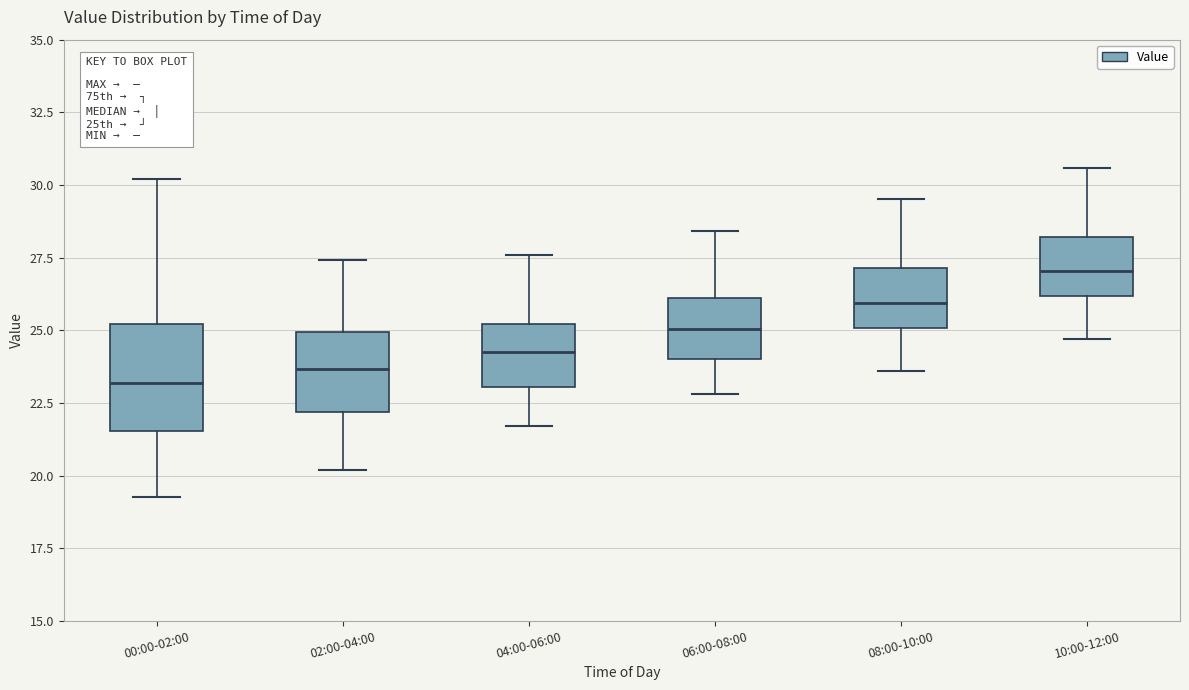

Reading left to right, transcribe this box plot: for each box, give where its median line is, the range the box spans, and where its two whiskers end, as read against the y-axis. The values are not printed on the chart, so give them approximately, as read against the axis.

00:00-02:00: median 23.0, box 21.5 to 25.0, whiskers 19.5 to 30.0
02:00-04:00: median 23.5, box 22.0 to 25.0, whiskers 20.0 to 27.5
04:00-06:00: median 24.5, box 23.0 to 25.0, whiskers 21.5 to 27.5
06:00-08:00: median 25.0, box 24.0 to 26.0, whiskers 23.0 to 28.5
08:00-10:00: median 26.0, box 25.0 to 27.0, whiskers 23.5 to 29.5
10:00-12:00: median 27.0, box 26.0 to 28.0, whiskers 24.5 to 30.5